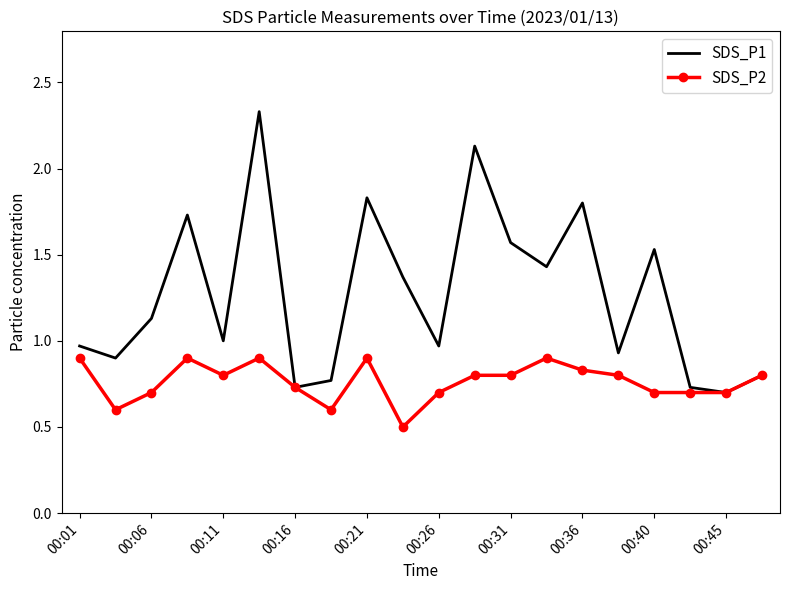

Rank the series by their average value, from highest to lowest.

SDS_P1, SDS_P2